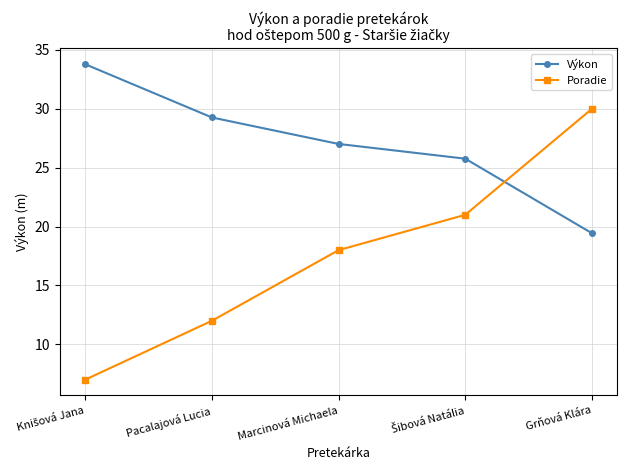

Rank the series by their average value, from highest to lowest.

Výkon, Poradie